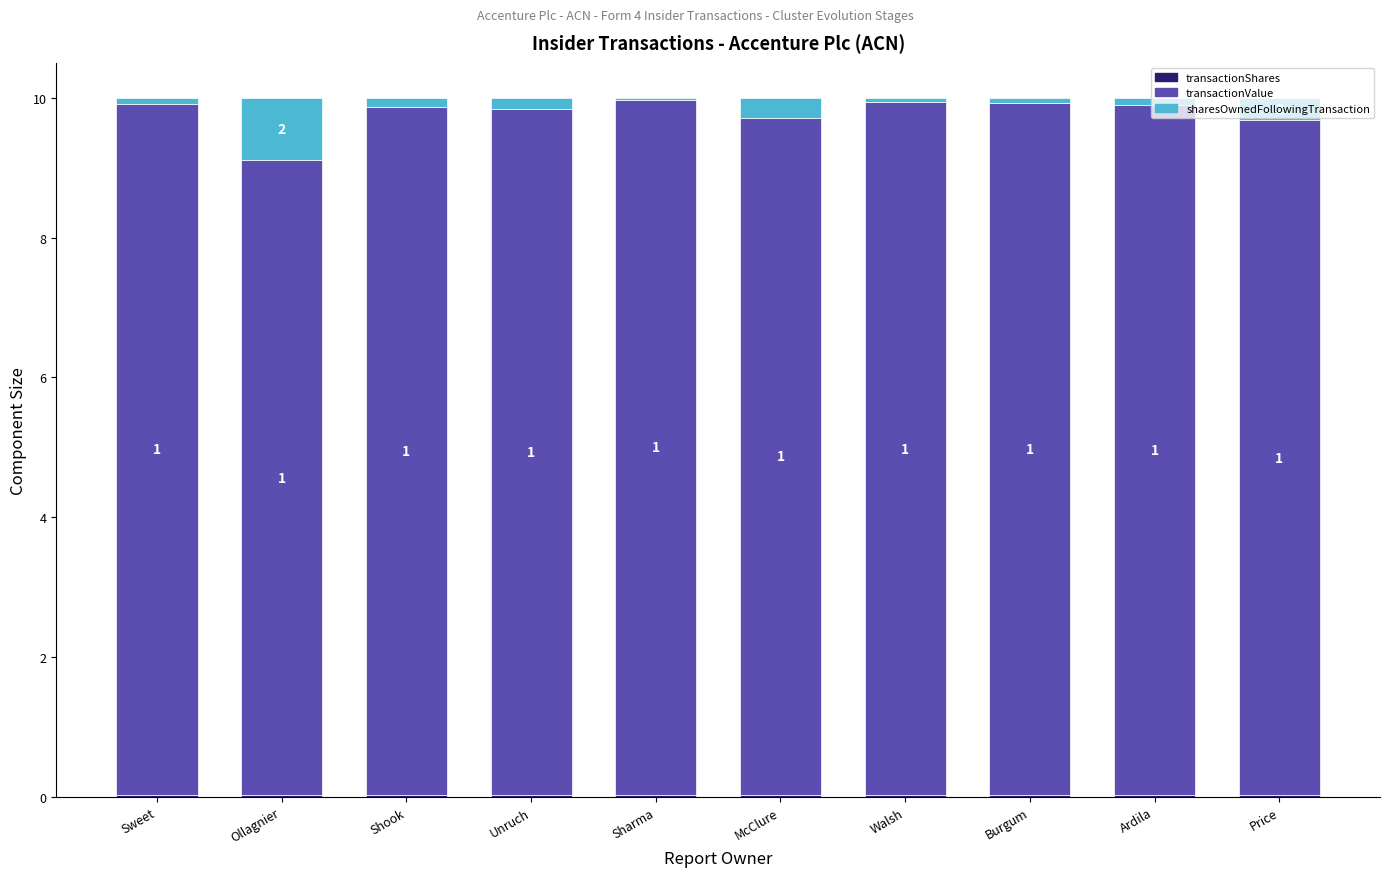

Rank the categories by transactionValue value from lowest to highest.

Ollagnier, Price, McClure, Unruch, Shook, Ardila, Sweet, Burgum, Walsh, Sharma